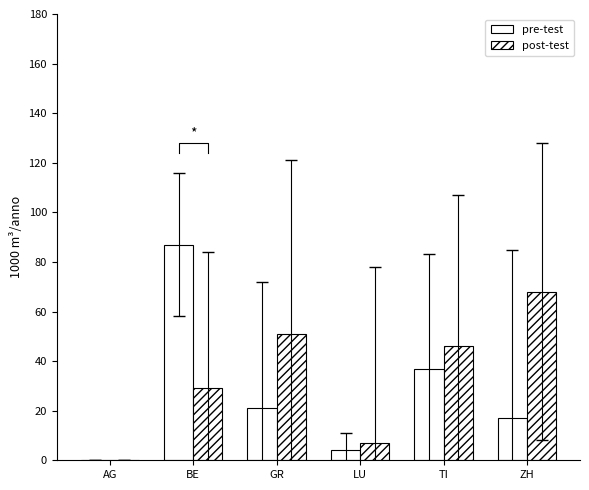

What is the label of the 6th bar from the left?

ZH